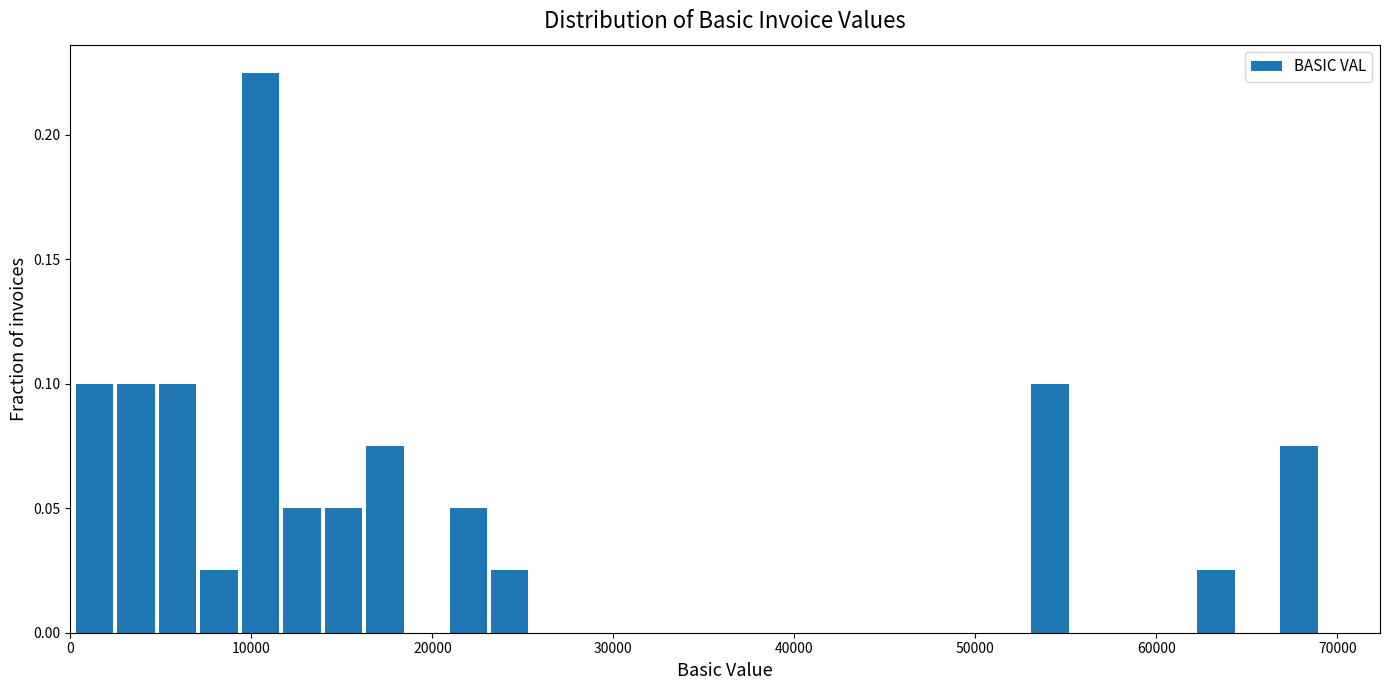

Around what value on the x-axis is the tallest bar? Give the approximate position of its centre, as read against the axis.

11000